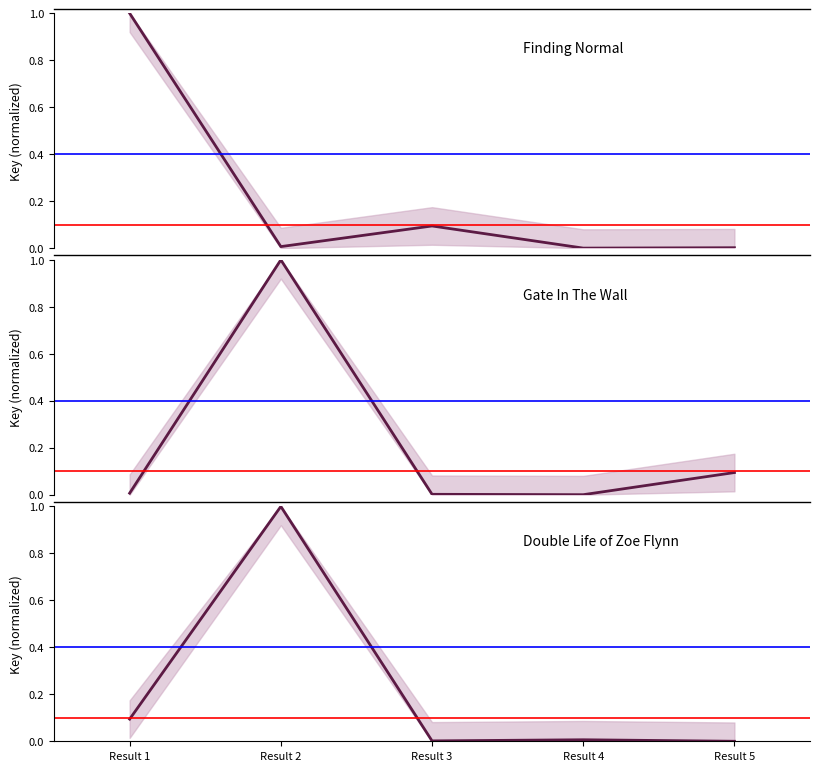

How many data points does each series have?

5